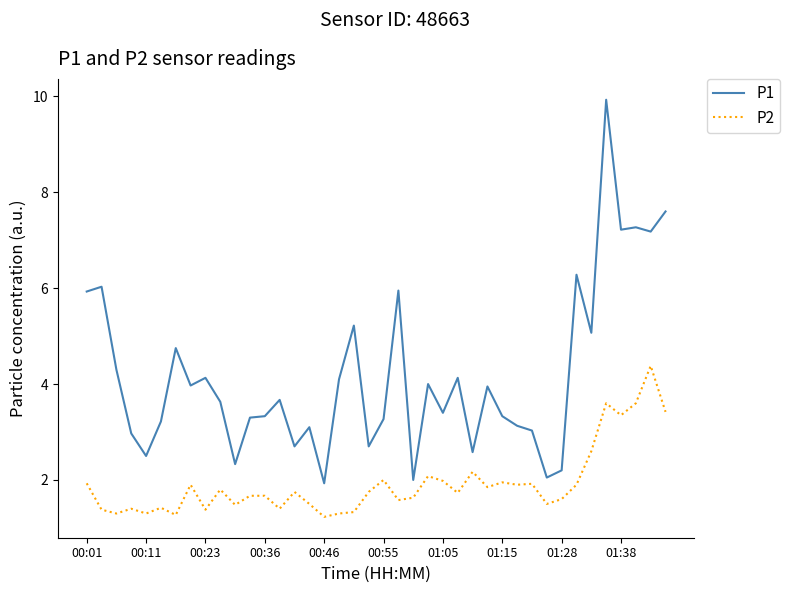

Which series has the largest total across all categories?

P1